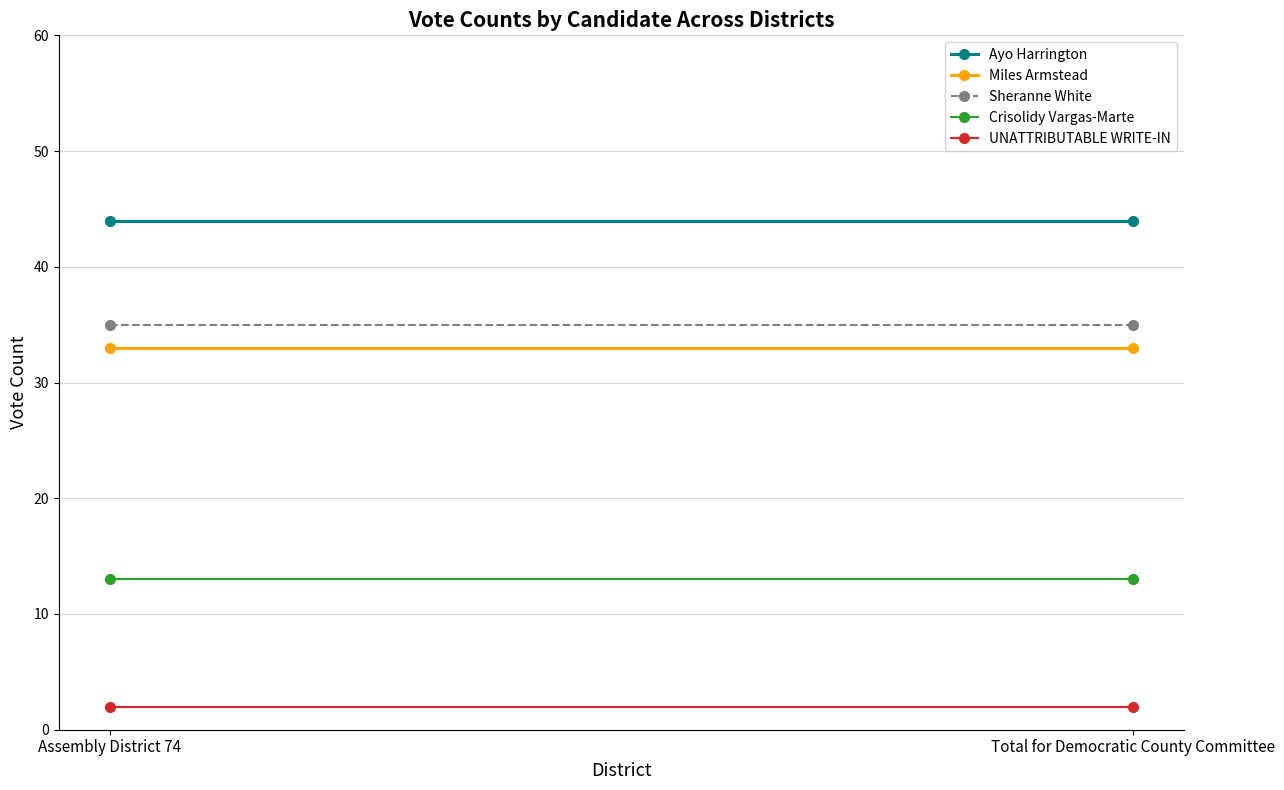

At which category does the chart reach its peak across all series?

Assembly District 74